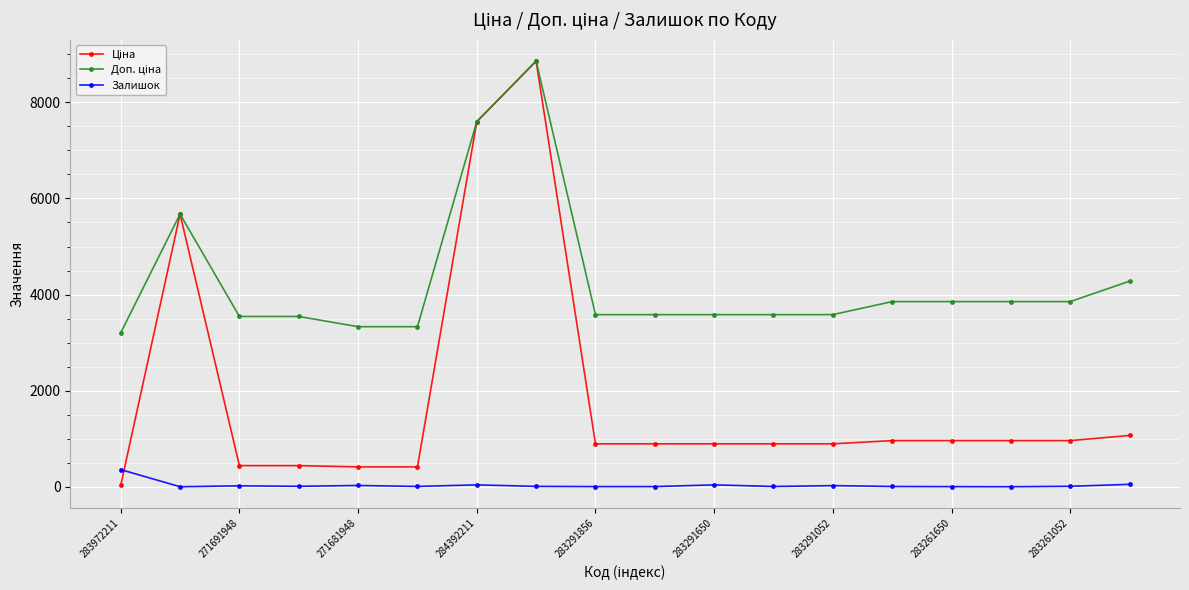

At how many categories does at least one series exceed 1607?

18